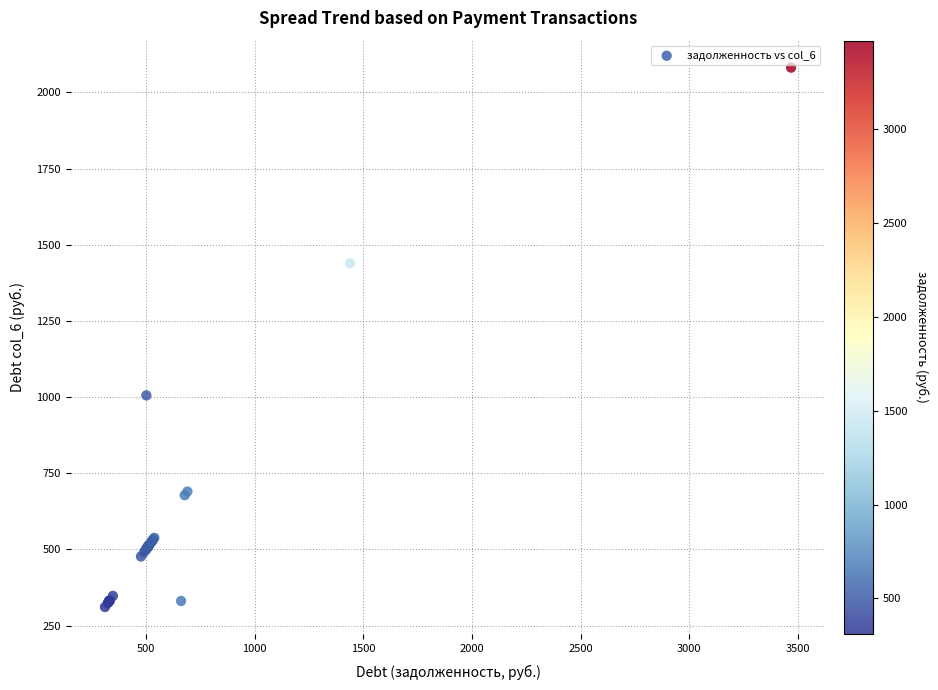

What Y value in the scatter plot is closest to 1196?

1005.6